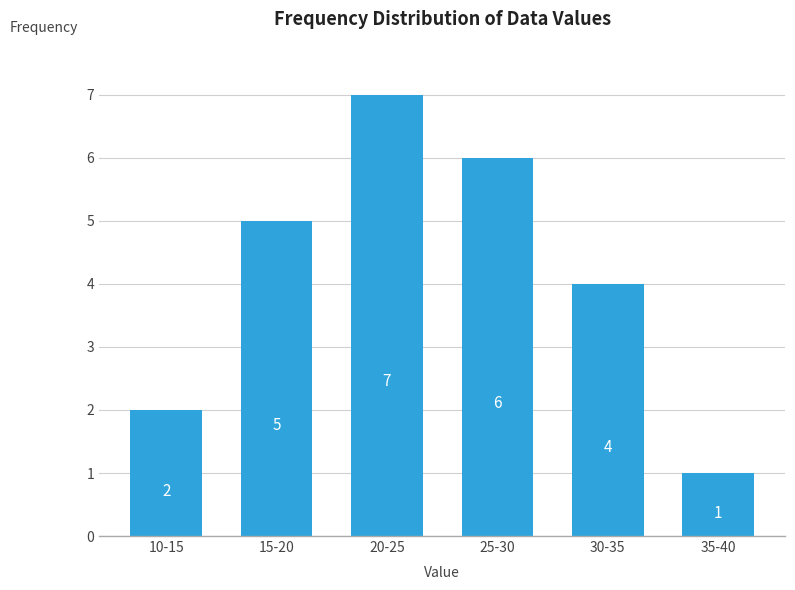

Reading right to left, list all the values displayed in this chart.

1	4	6	7	5	2